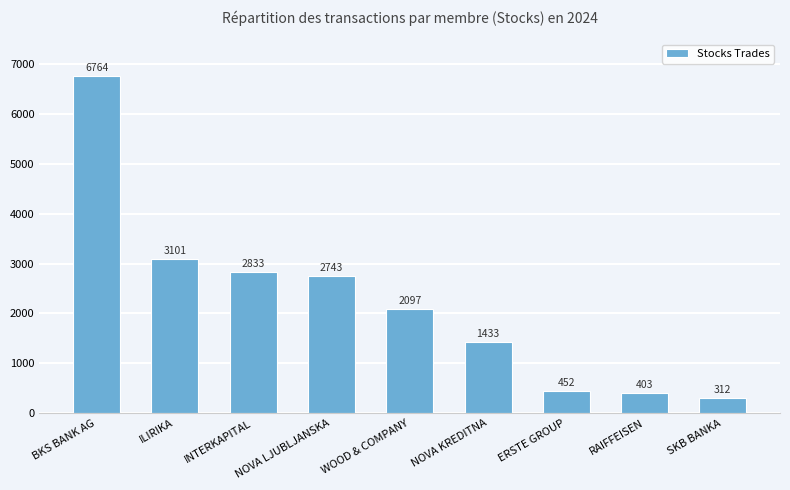

What is the difference between the maximum and minimum values?

6452